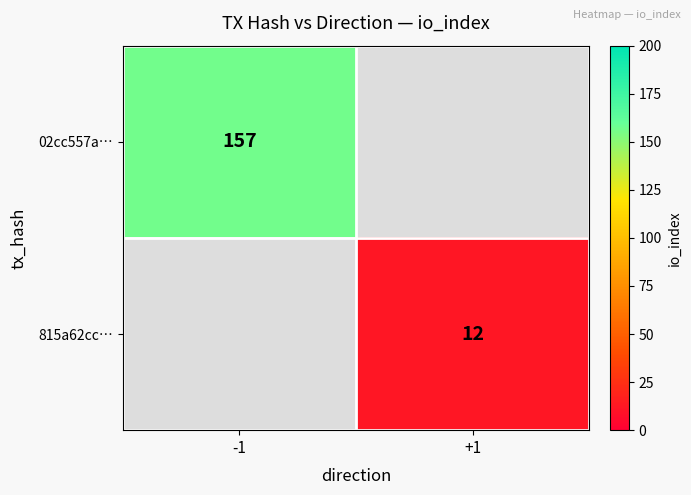

At which label is 02cc557a… closest to 157?

-1